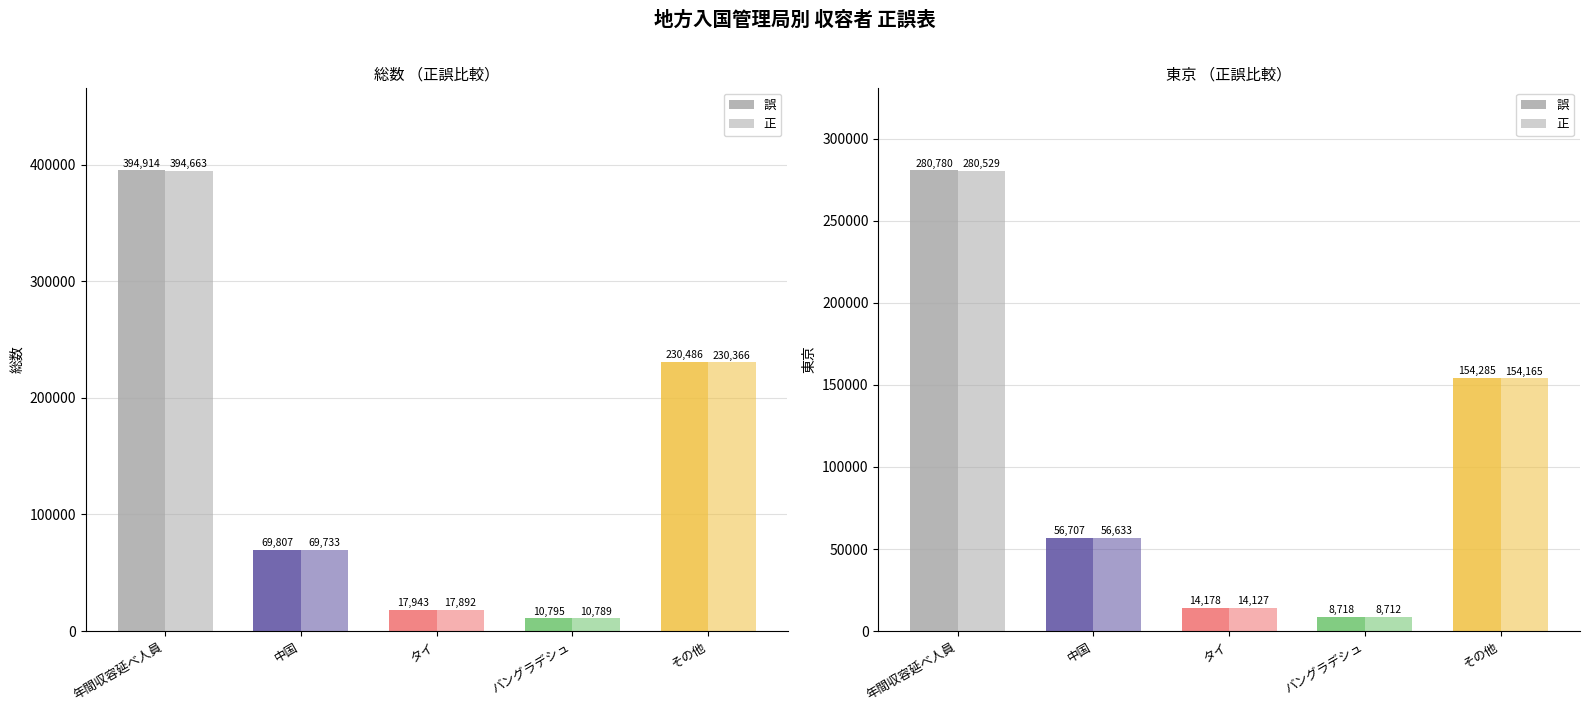

Where is 正 nearest to the value 144620?

その他